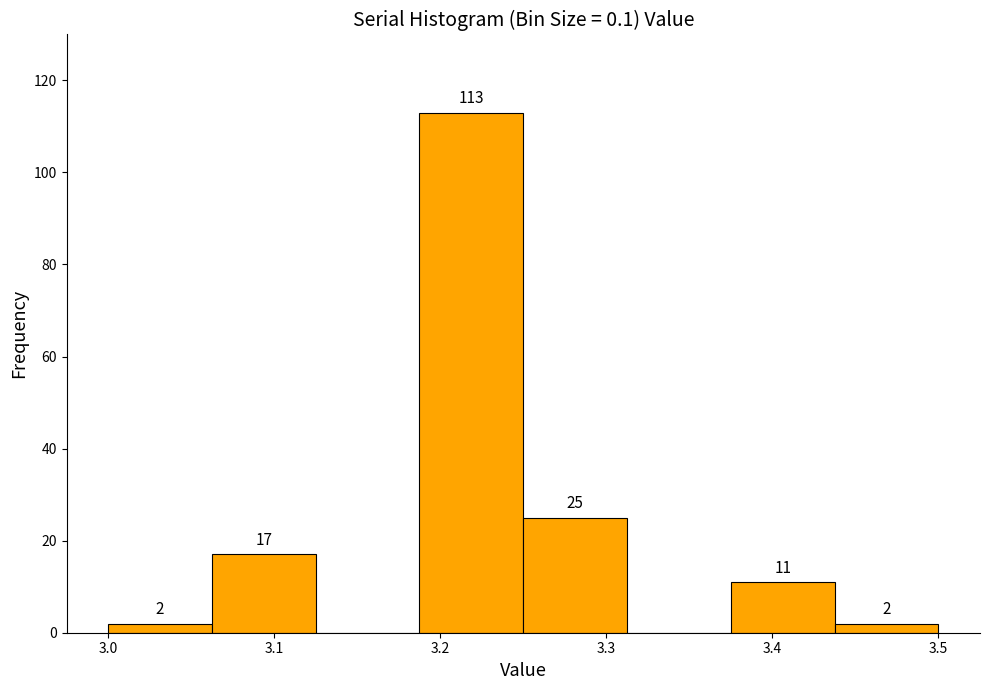

Over which range of the x-axis is the bar tallest?

3.19 to 3.25